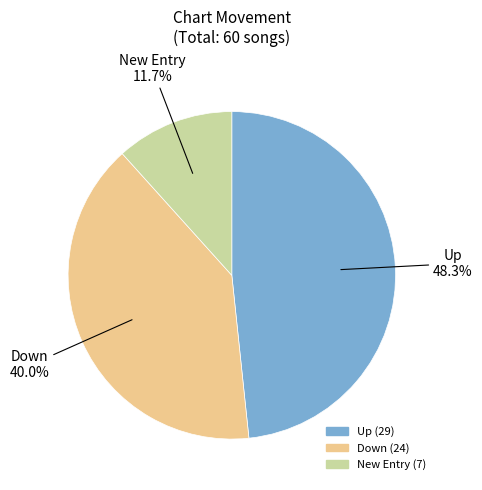

Is there any slice that represents more than half of the pie?

No